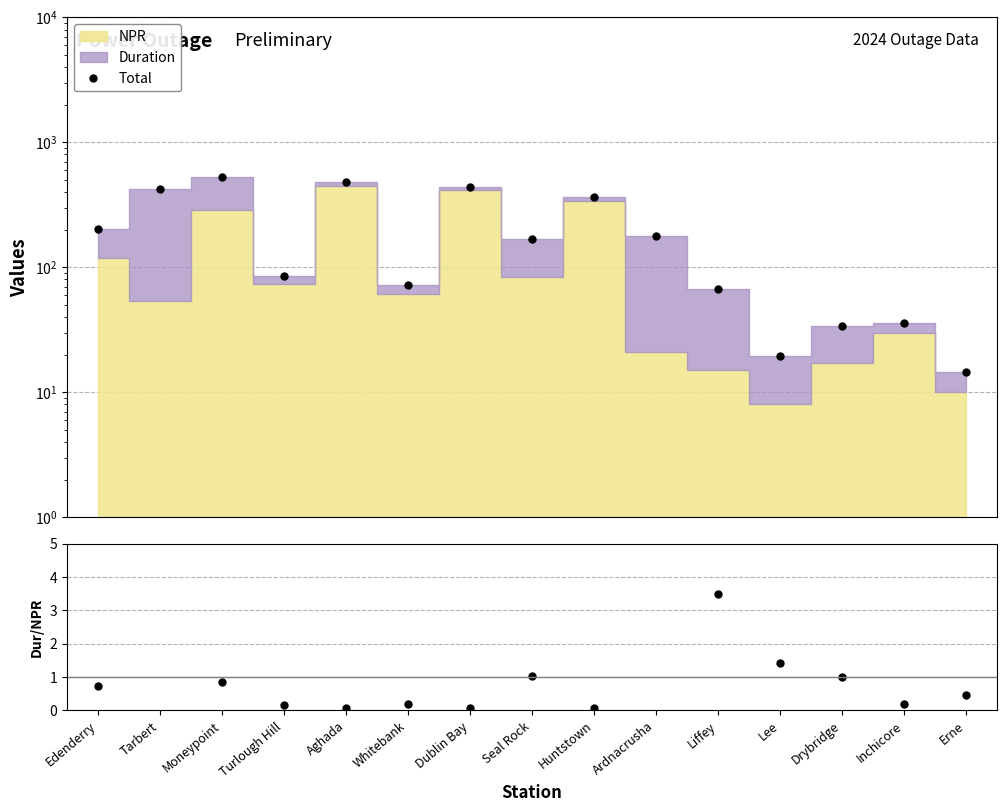

Reading left to right, what are all the values shown in this chart?

Total: Edenderry=204.3	Tarbert=420.0	Moneypoint=527.9	Turlough Hill=85.5	Aghada=478.0	Whitebank=72.5	Dublin Bay=439.2	Seal Rock=168.5	Huntstown=362.0	Ardnacrusha=179.4	Liffey=67.5	Lee=19.5	Drybridge=34.0	Inchicore=35.5	Erne=14.5
Duration/NPR: Edenderry=0.7	Tarbert=6.8	Moneypoint=0.9	Turlough Hill=0.2	Aghada=0.1	Whitebank=0.2	Dublin Bay=0.1	Seal Rock=1.0	Huntstown=0.1	Ardnacrusha=7.5	Liffey=3.5	Lee=1.4	Drybridge=1.0	Inchicore=0.2	Erne=0.5